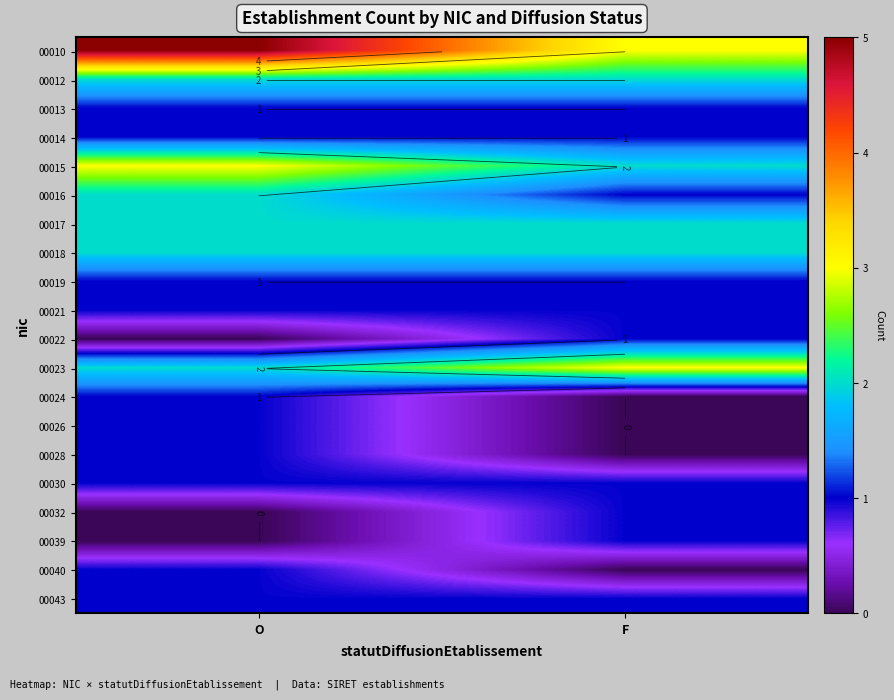

Which has a higher value, O or F?

O